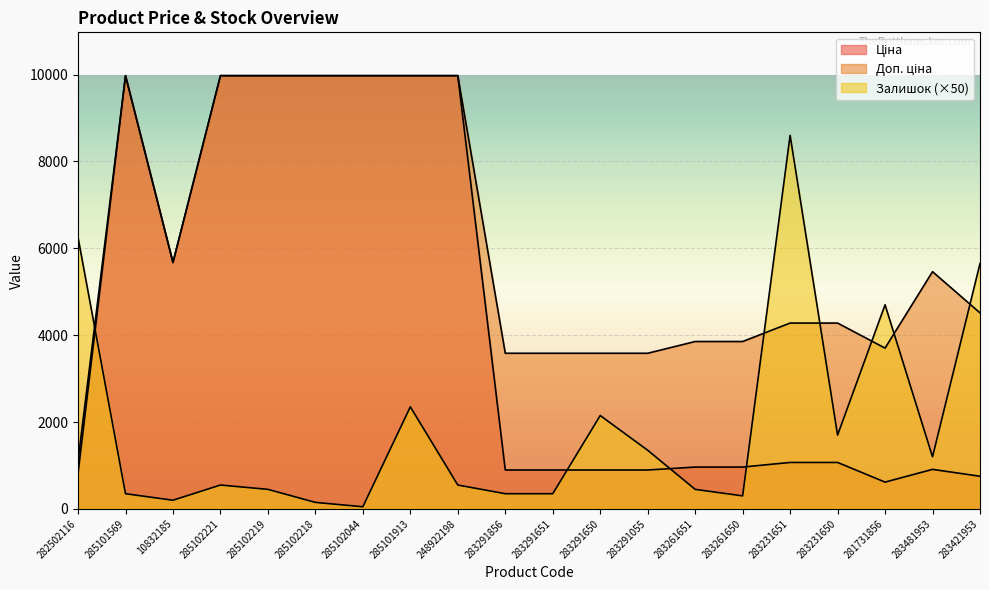

Which series has the largest range (max minus min)?

Ціна